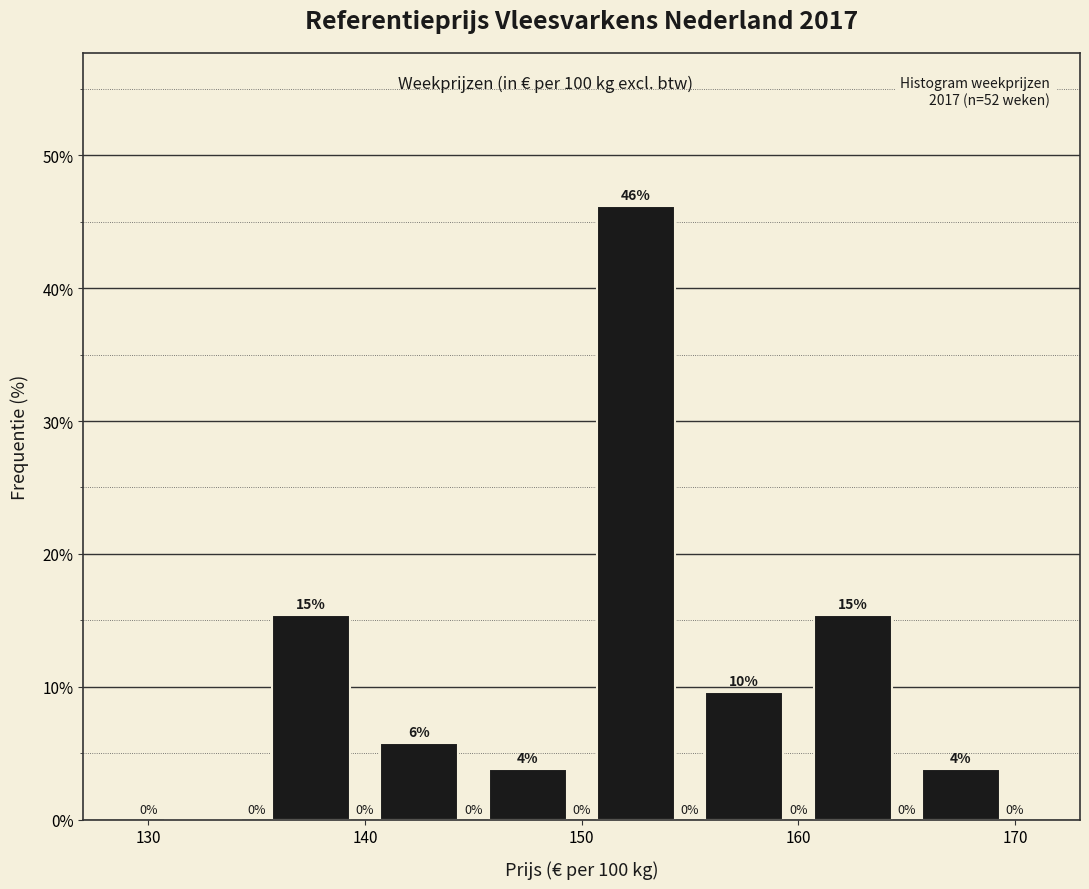

Over which range of the x-axis is the bar tallest?

150 to 155